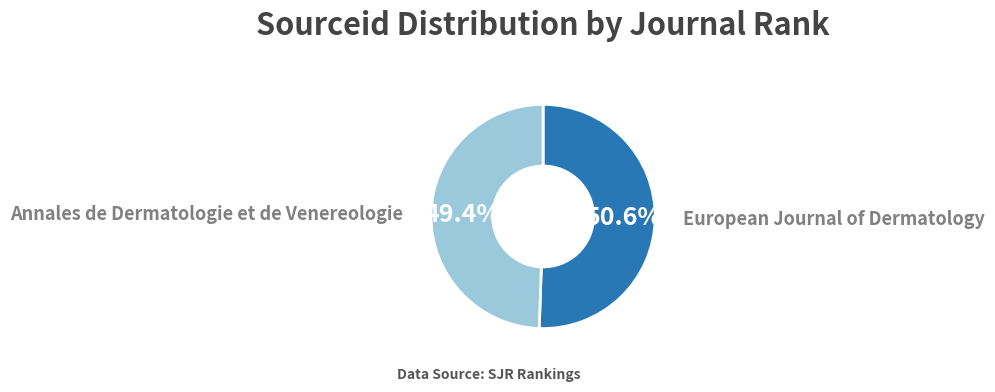

Is there a majority slice in this chart?

Yes